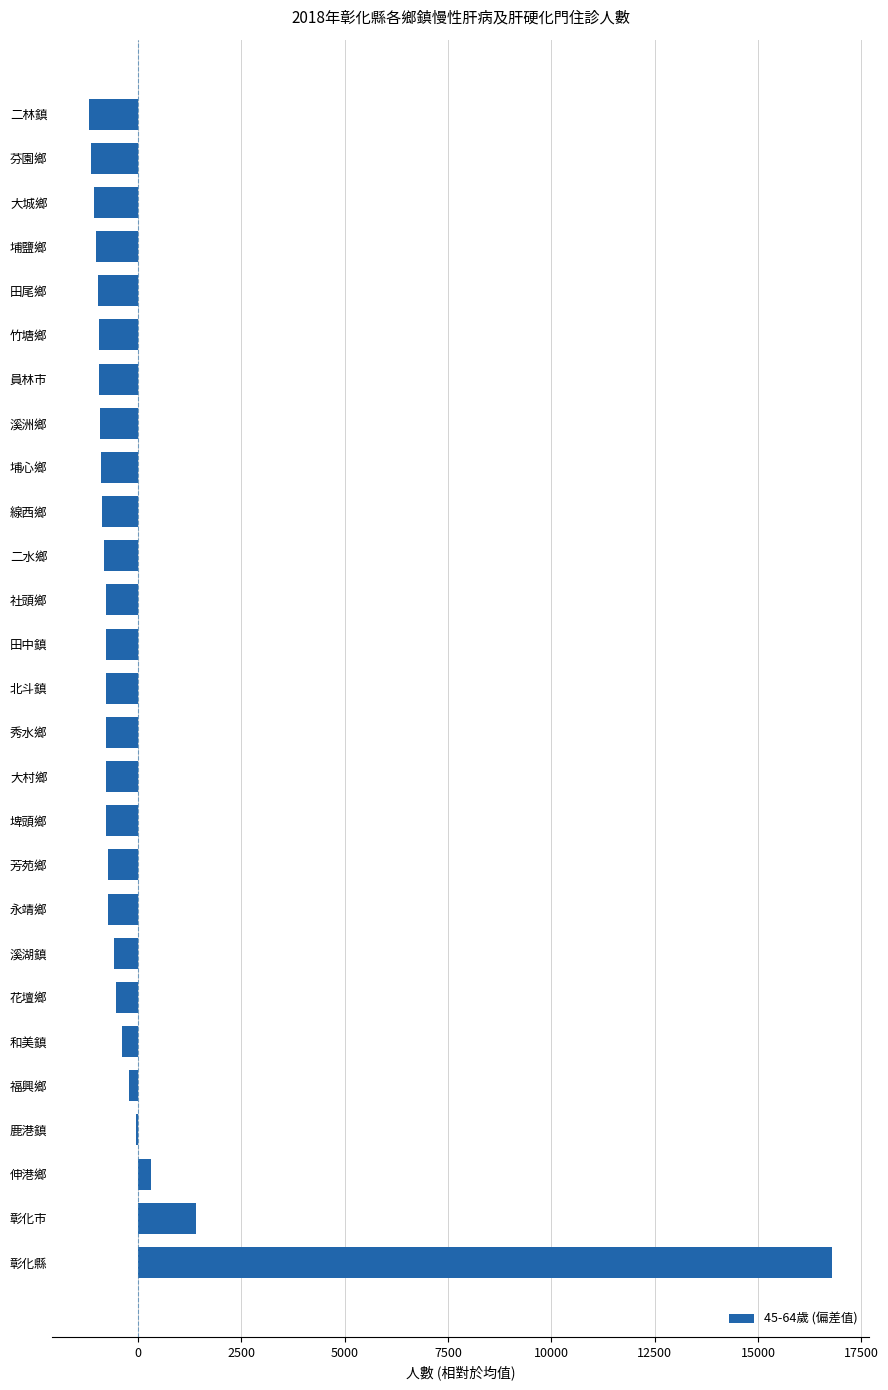

Are the bars horizontal?

Yes